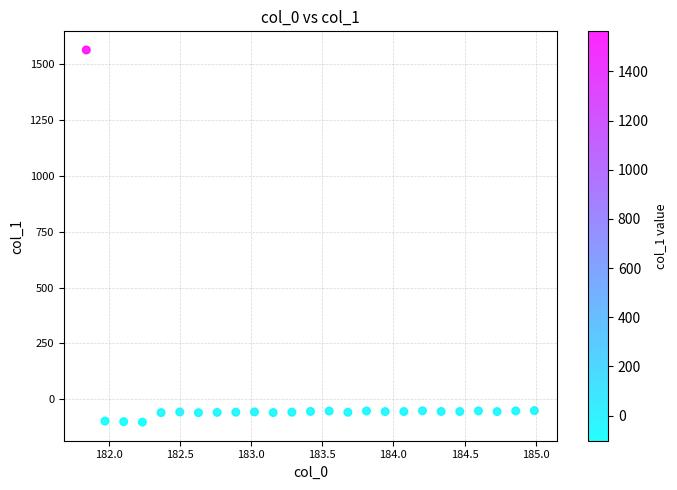

What is the range of X values (max minus min)?

3.1